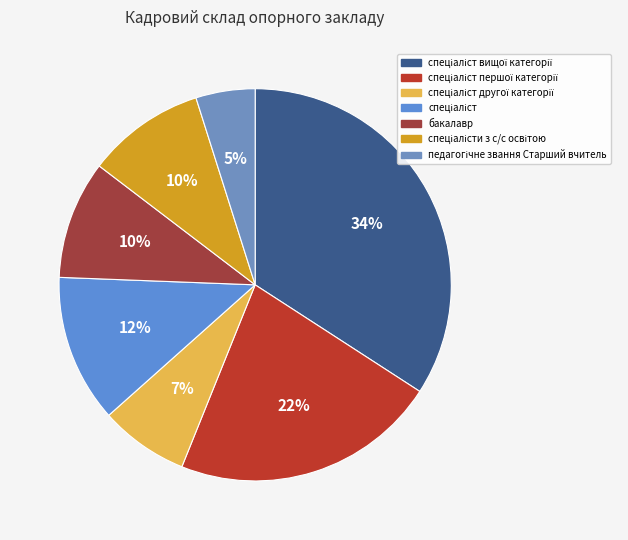

Is there a majority slice in this chart?

No